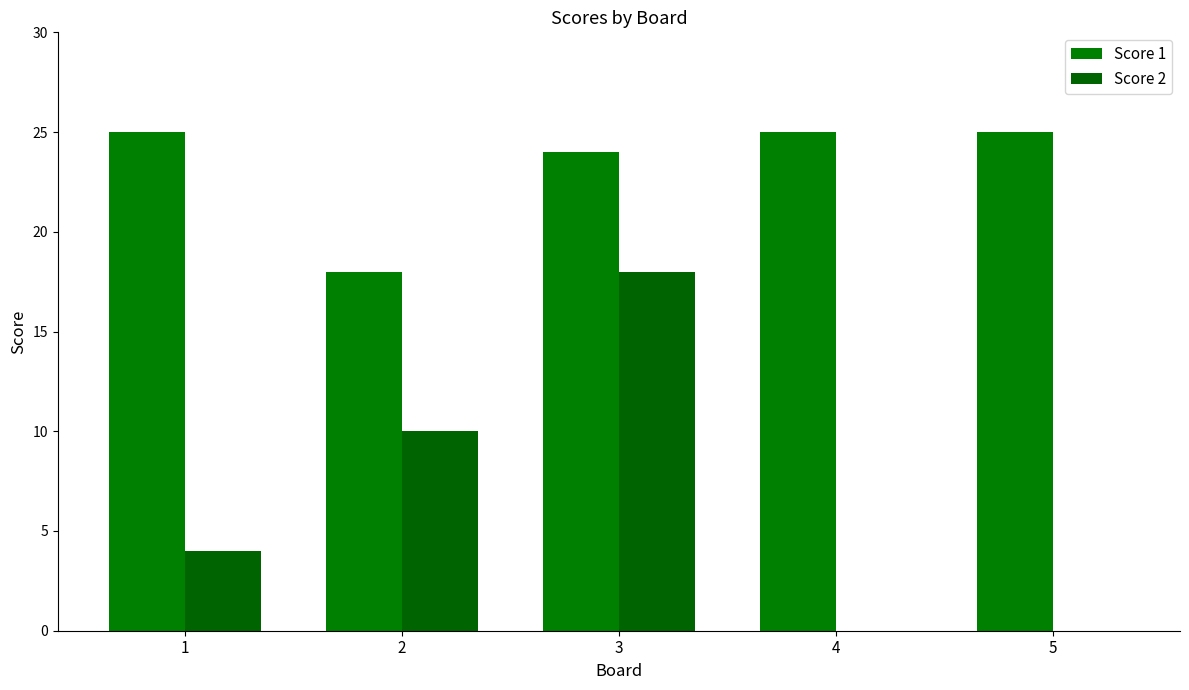

What is the spread (max minus min) of values at 5?

25